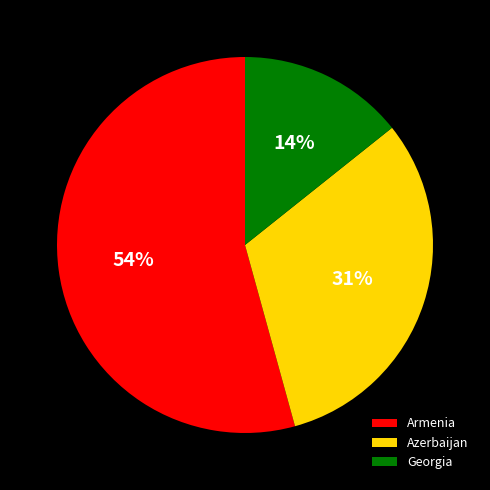

To the nearest percent, what portion does Azerbaijan represent?

31%